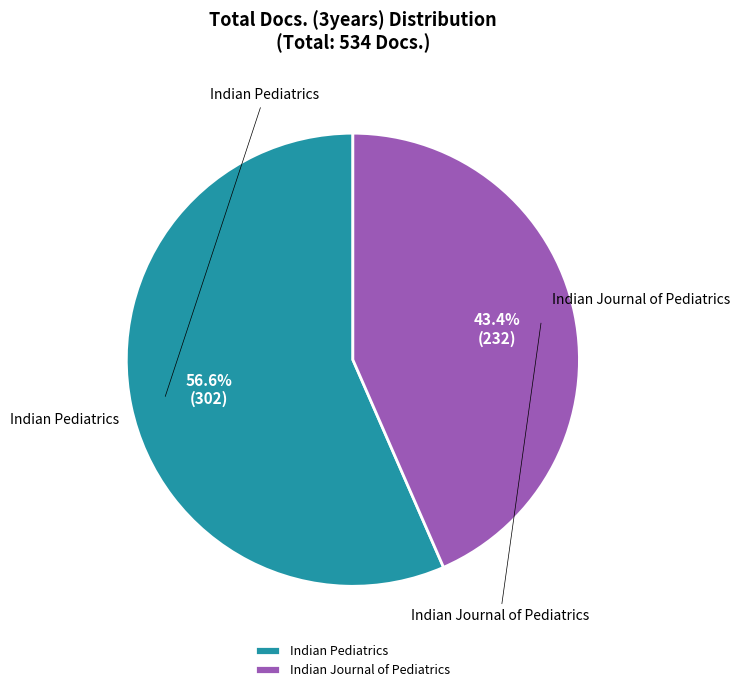

Do Indian Journal of Pediatrics and Indian Pediatrics together represent more than half of the pie?

Yes